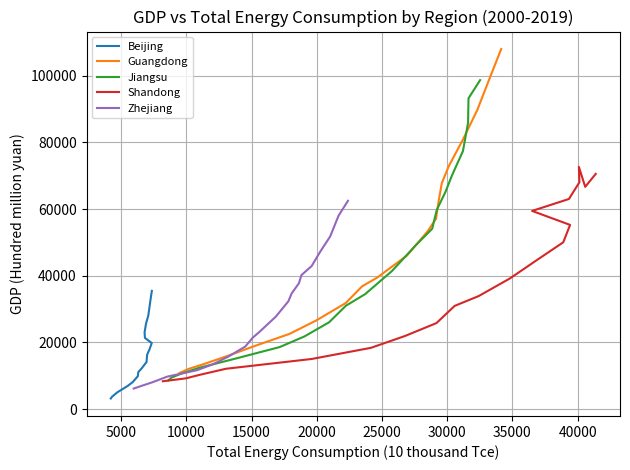

What is the highest value of the Guangdong series?

107986.9